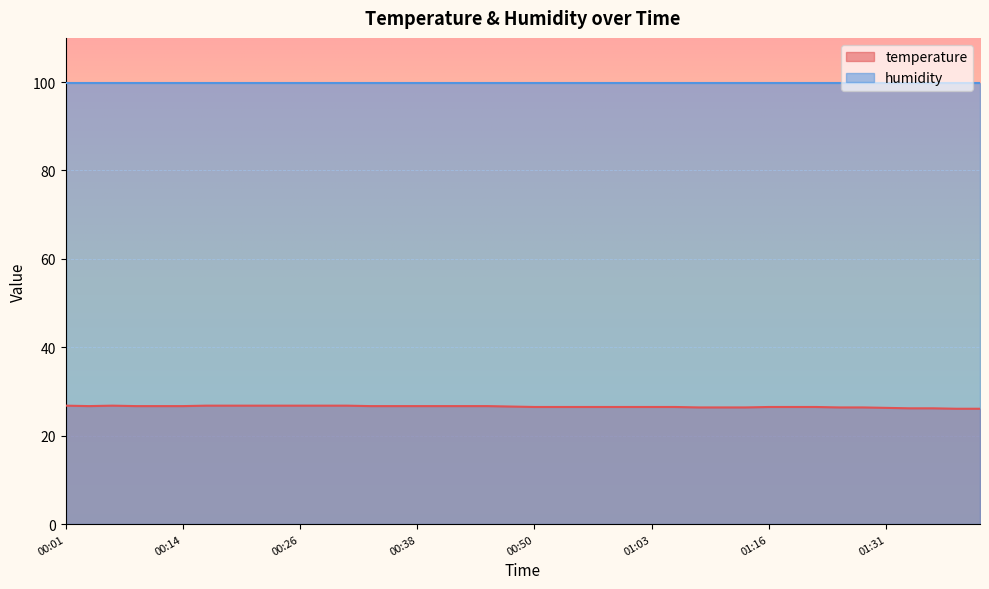

How many lines are shown in the chart?

2